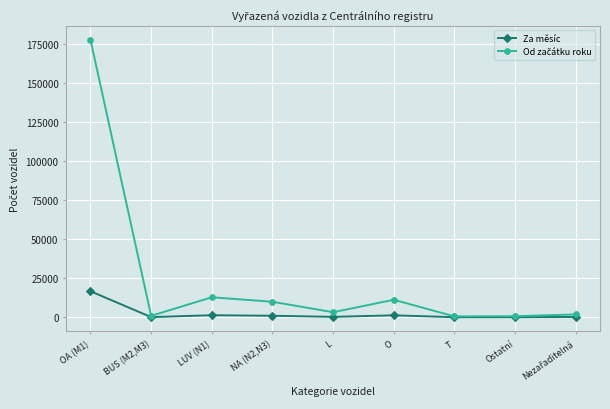

At which label does Za měsíc reach its peak?

OA (M1)